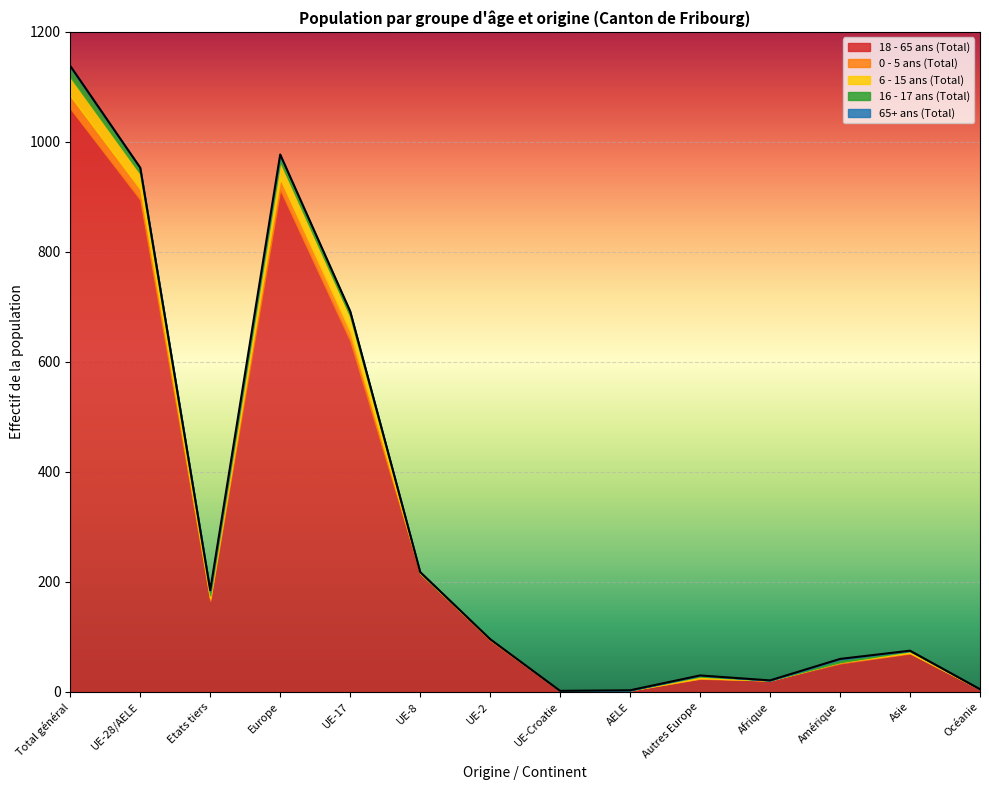

What is the difference between the second highest and minimum values in the 65+ ans (Total) series?

2